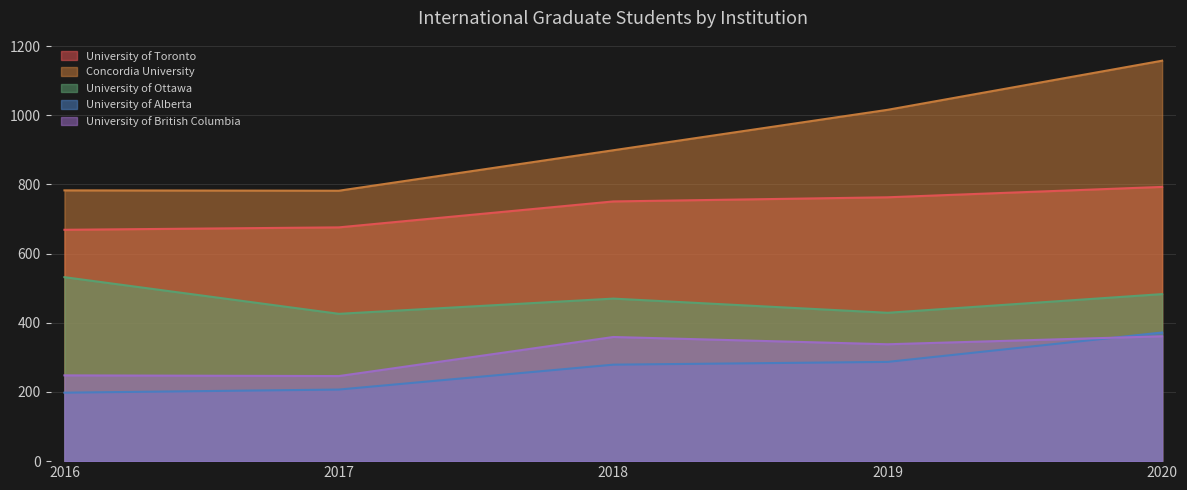

Reading right to left, list all the values displayed in this chart.

University of Toronto: 793	763	751	676	669
Concordia University: 1158	1016	899	782	783
University of Ottawa: 483	429	470	426	532
University of Alberta: 372	287	279	207	198
University of British Columbia: 361	338	359	246	248